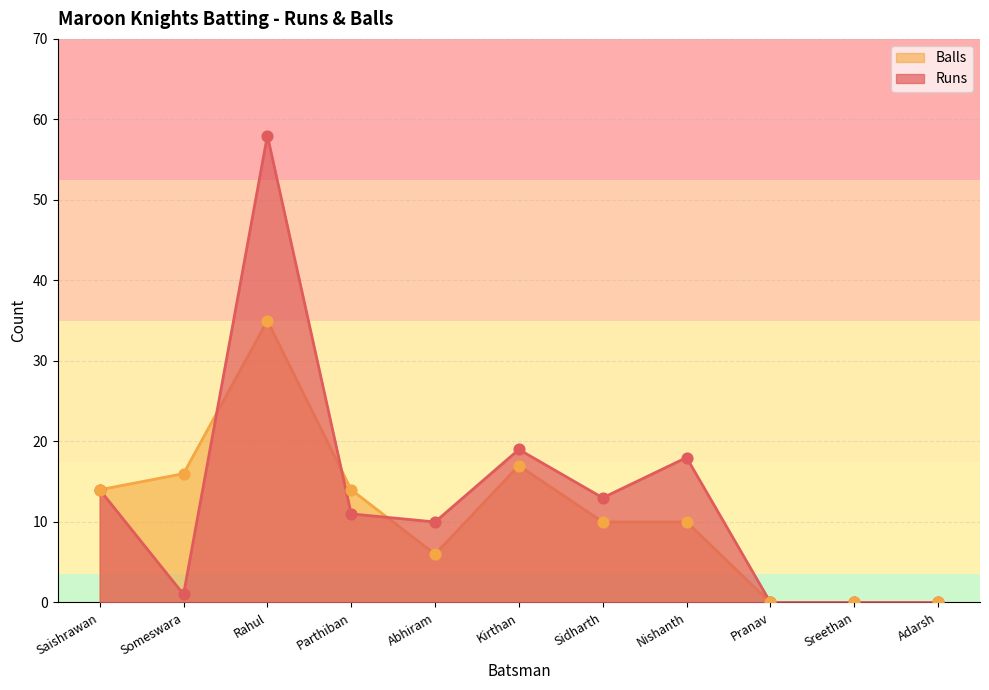

Which series has the largest total across all categories?

Runs